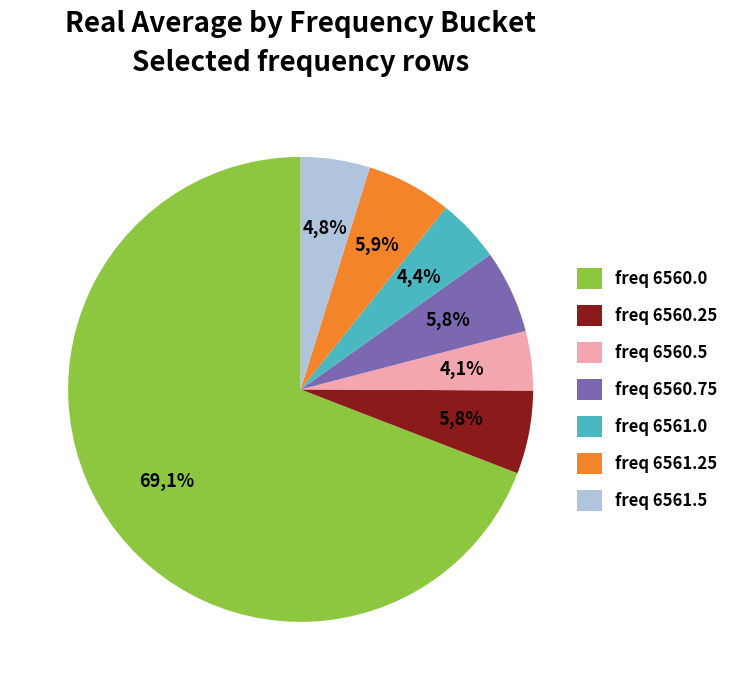

Which category has the smallest portion of the pie?

freq 6560.5